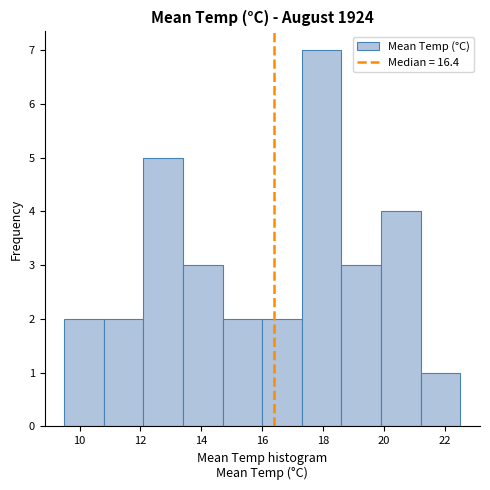

Reading left to right, transcribe this chart: for each bar, give the range it covers on the x-axis and its height. Neither the bar edges nor the heights are printed on the chart, so give them approximately, as read against the axes.

9.5 to 10.8: 2
10.8 to 12.1: 2
12.1 to 13.4: 5
13.4 to 14.7: 3
14.7 to 16.0: 2
16.0 to 17.3: 2
17.3 to 18.6: 7
18.6 to 19.9: 3
19.9 to 21.2: 4
21.2 to 22.5: 1